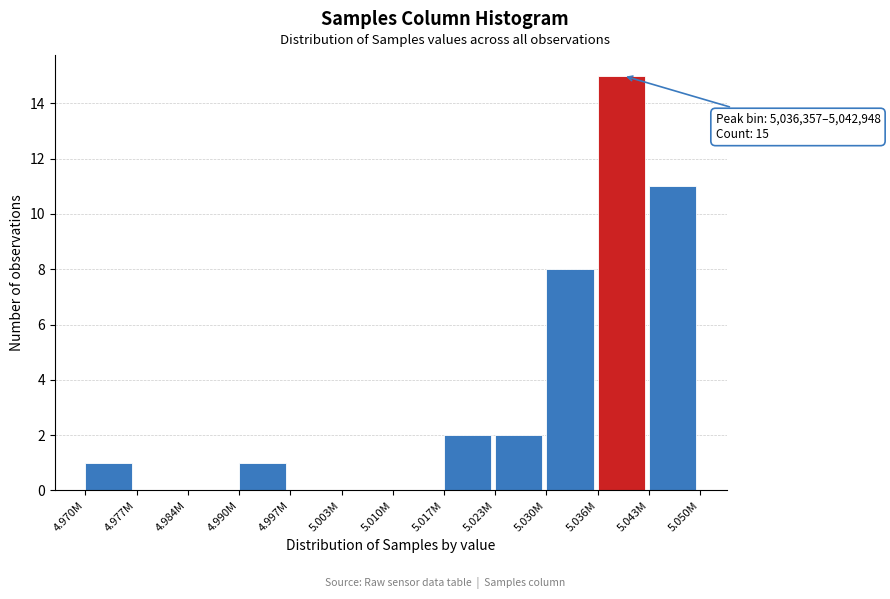

Reading left to right, extract all data points from this chart.

4.970M=1	4.977M=0	4.984M=0	4.990M=1	4.997M=0	5.003M=0	5.010M=0	5.017M=2	5.023M=2	5.030M=8	5.036M=15	5.043M=11